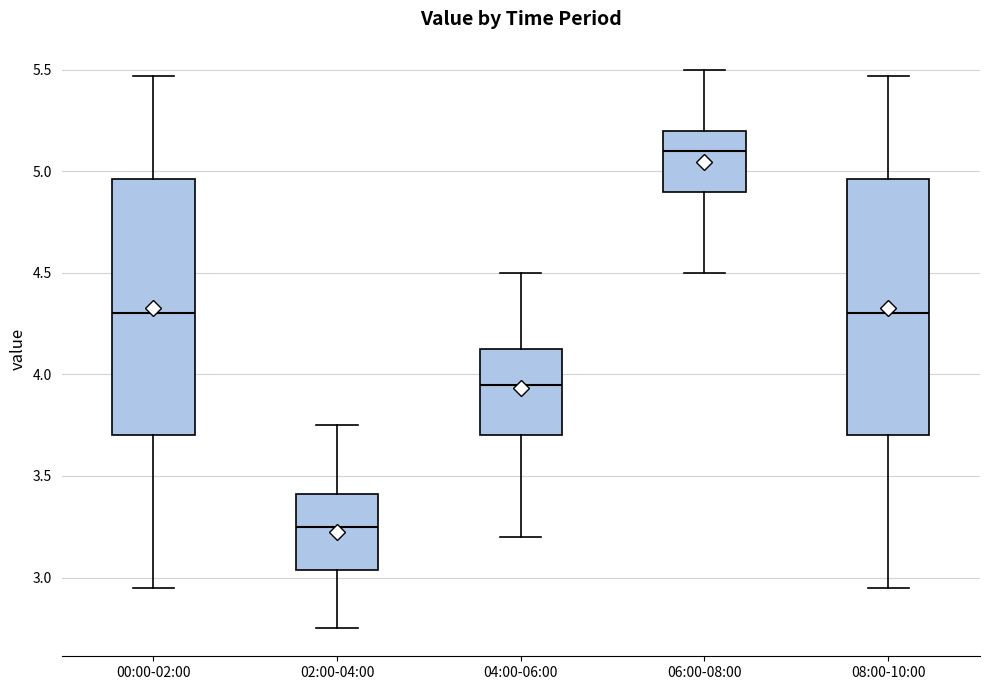

Reading left to right, transcribe this box plot: for each box, give where its median line is, the range the box spans, and where its two whiskers end, as read against the y-axis. The values are not printed on the chart, so give them approximately, as read against the axis.

00:00-02:00: median 4.30, box 3.70 to 4.95, whiskers 2.95 to 5.45
02:00-04:00: median 3.25, box 3.05 to 3.40, whiskers 2.75 to 3.75
04:00-06:00: median 3.95, box 3.70 to 4.15, whiskers 3.20 to 4.50
06:00-08:00: median 5.10, box 4.90 to 5.20, whiskers 4.50 to 5.50
08:00-10:00: median 4.30, box 3.70 to 4.95, whiskers 2.95 to 5.45